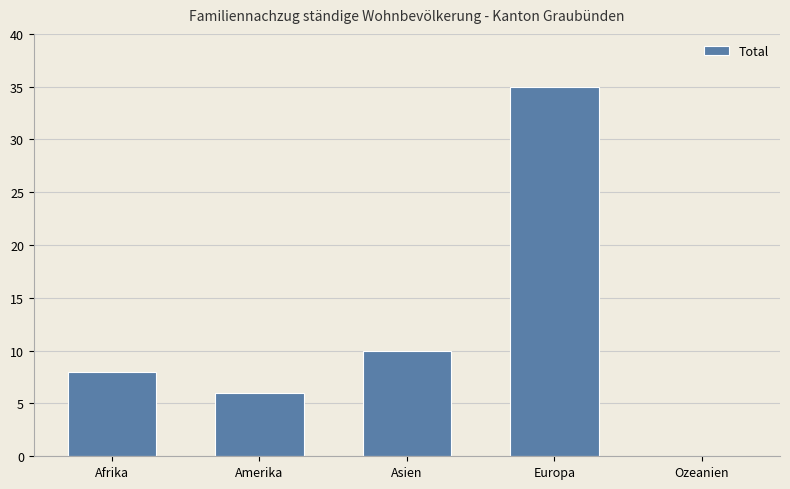

Reading left to right, list all the values displayed in this chart.

Afrika=8	Amerika=6	Asien=10	Europa=35	Ozeanien=0